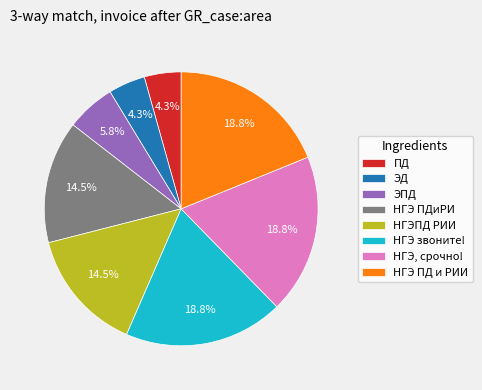

How many segments does this pie chart have?

8